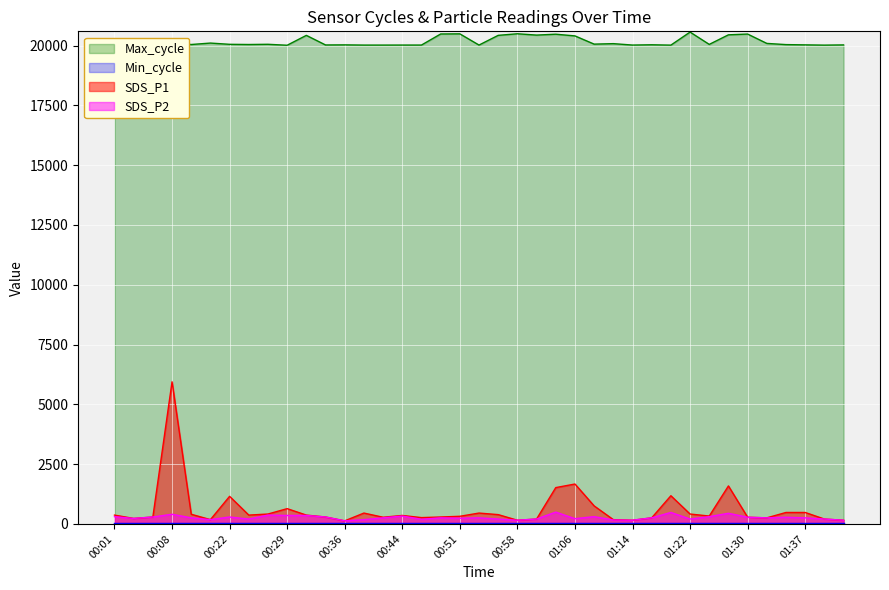

True or false: SDS_P1 has more than 1 points higher than both neighbors.

True